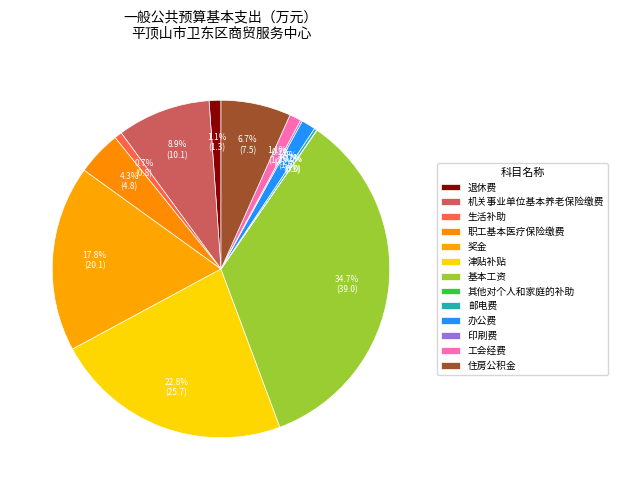

To the nearest percent, what is the average slice percentage?

8%